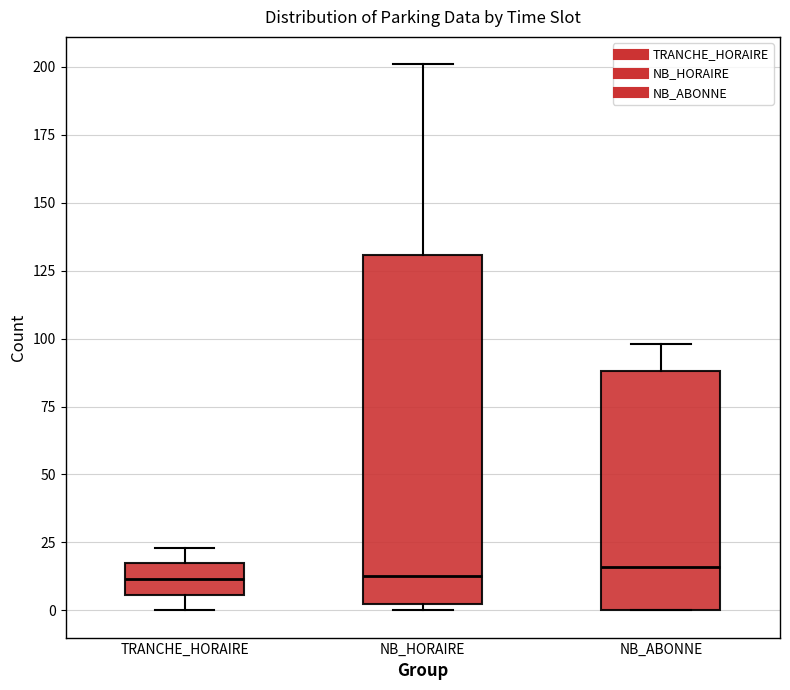

Reading left to right, transcribe this box plot: for each box, give where its median line is, the range the box spans, and where its two whiskers end, as read against the y-axis. The values are not printed on the chart, so give them approximately, as read against the axis.

TRANCHE_HORAIRE: median 10, box 5 to 15, whiskers 0 to 25
NB_HORAIRE: median 15, box 0 to 130, whiskers 0 (just below the box's lower edge) to 200
NB_ABONNE: median 15, box 0 to 90, whiskers 0 to 100